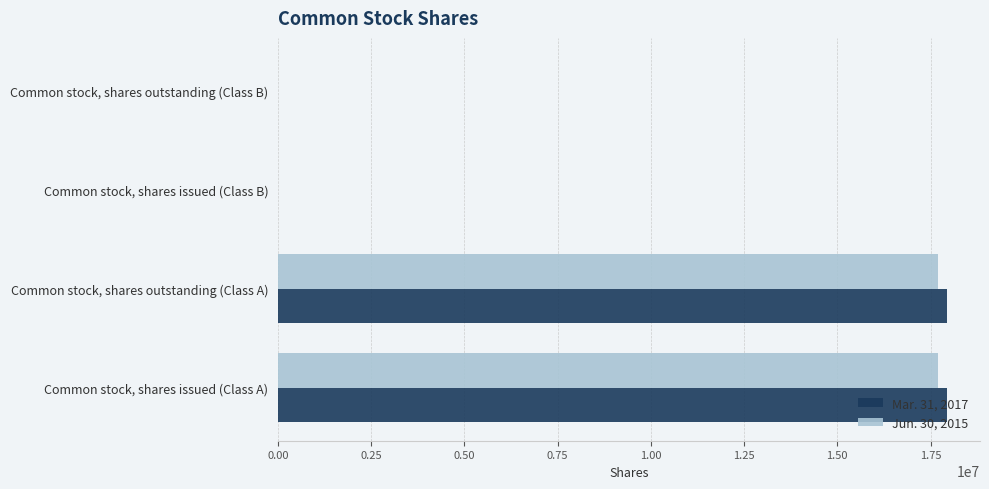

What is the greatest value displayed?

17930617